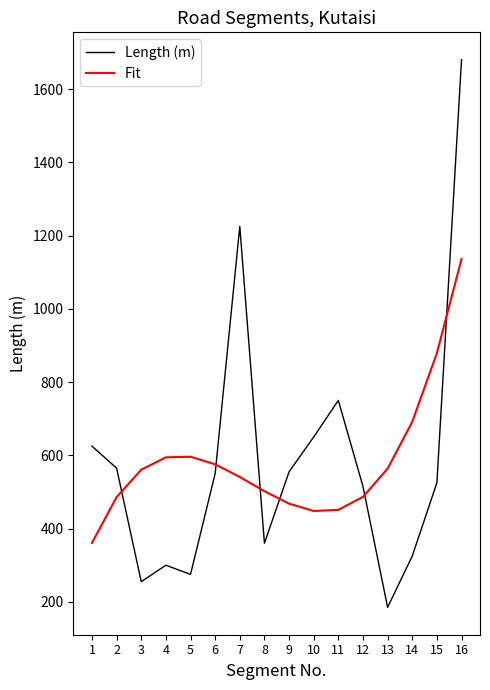

True or false: Fit has more than 0 interior local peaks.

True